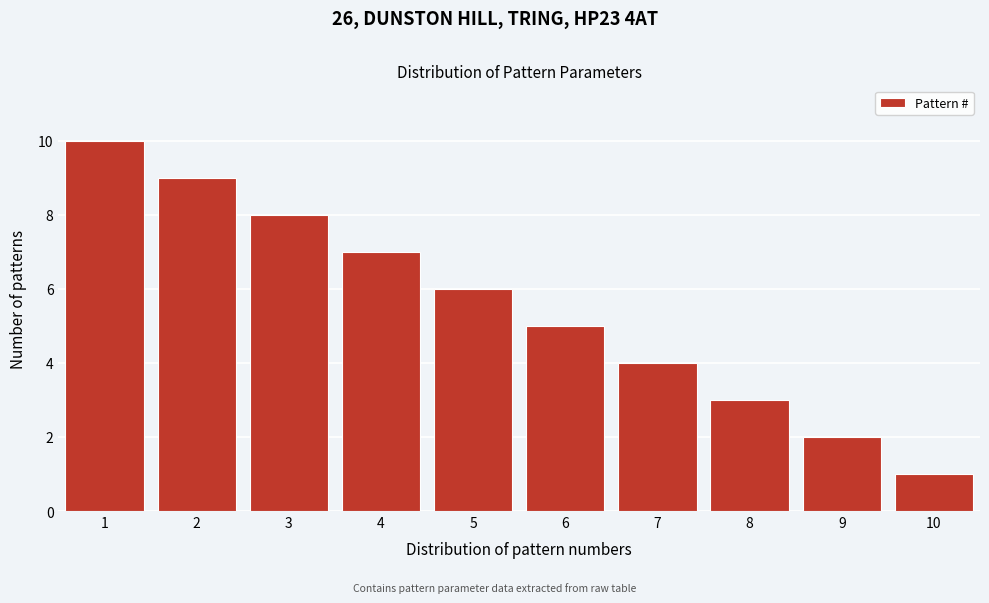

Reading left to right, transcribe all the data shown in this chart.

1=10	2=9	3=8	4=7	5=6	6=5	7=4	8=3	9=2	10=1